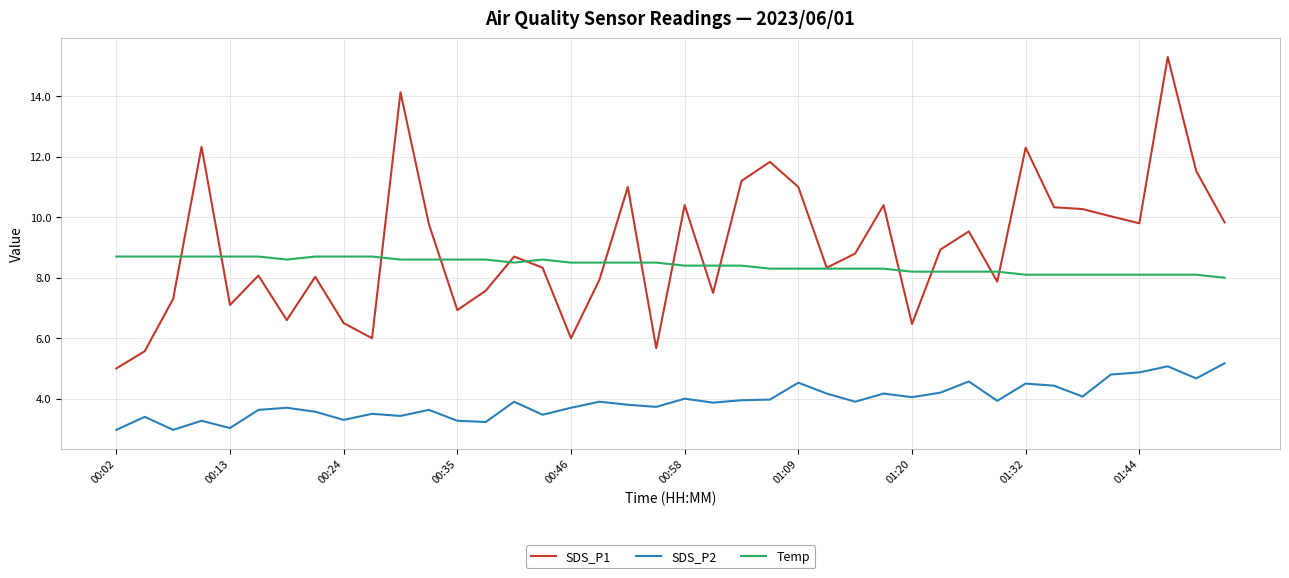

Which series has the widest spread of values?

SDS_P1